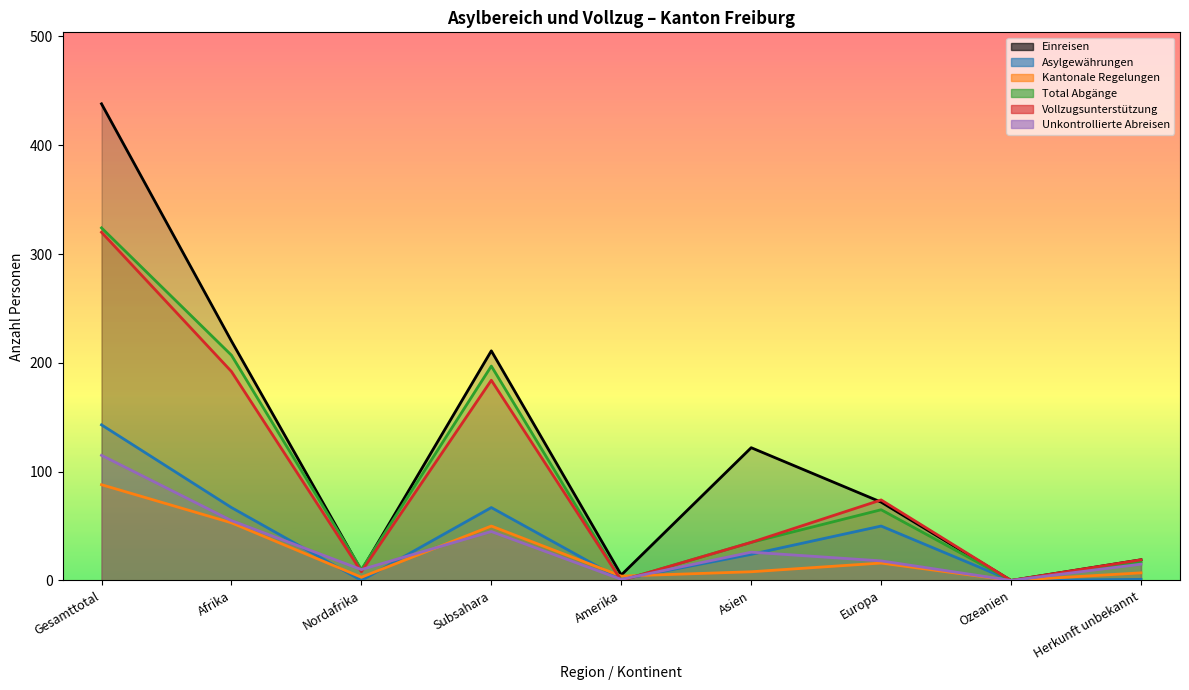

What is the value of the Einreisen point at the 7th from the left?

72